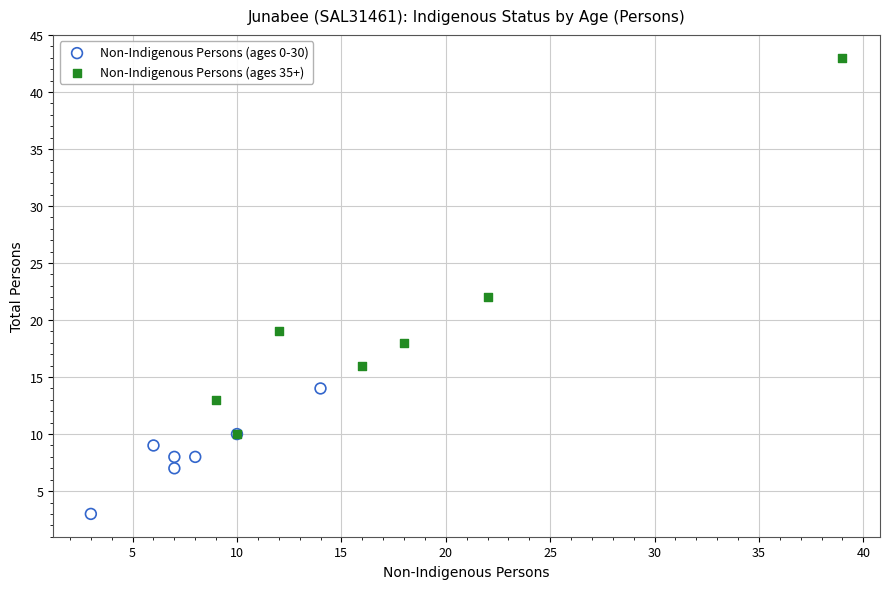

Which series reaches the minimum Y coordinate?

Non-Indigenous Persons (ages 0-30)